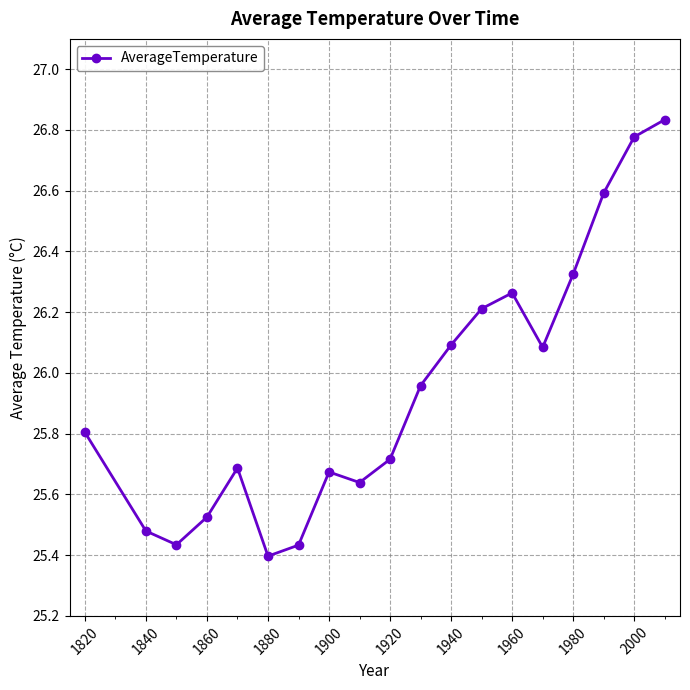

How many points are higher than both their immediate neighbors (excluding endpoints)?

3